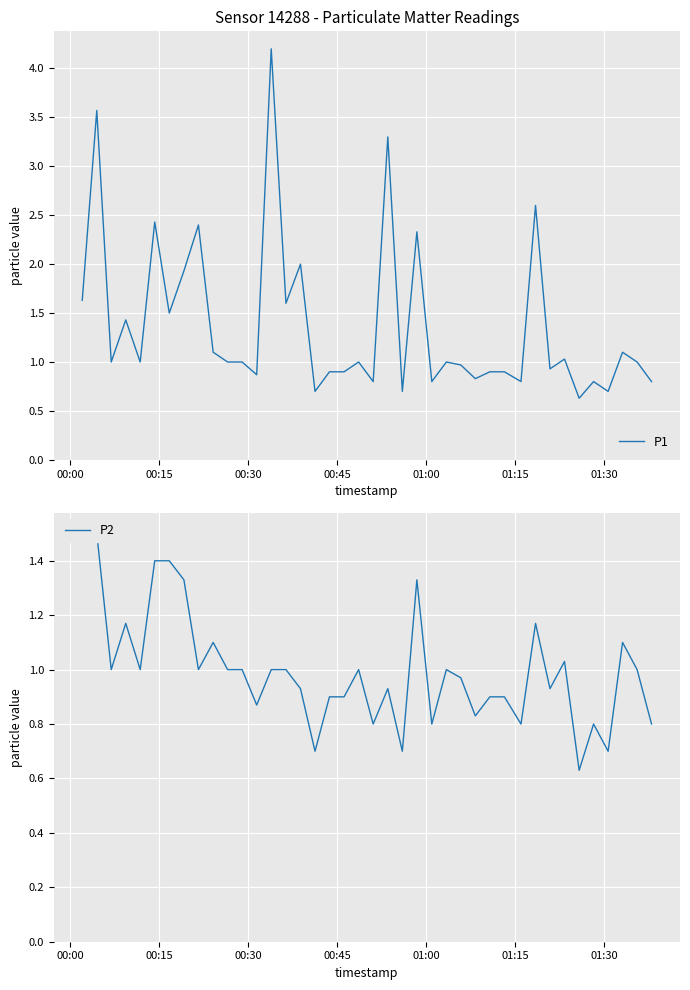

How many lines are shown in the chart?

2